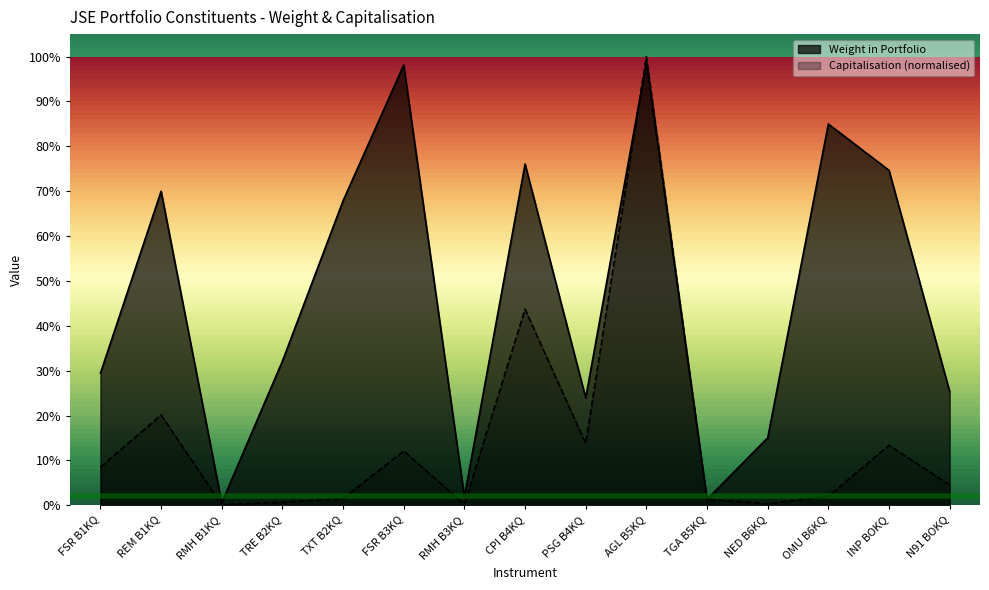

Reading left to right, what are all the values shown in this chart?

Weight in Portfolio: 0.3	0.7	0.0	0.3	0.7	1.0	0.0	0.8	0.2	1.0	0.0	0.2	0.8	0.7	0.3
Capitalisation: 0.1	0.2	0.0	0.0	0.0	0.1	0.0	0.4	0.1	1.0	0.0	0.0	0.0	0.1	0.0